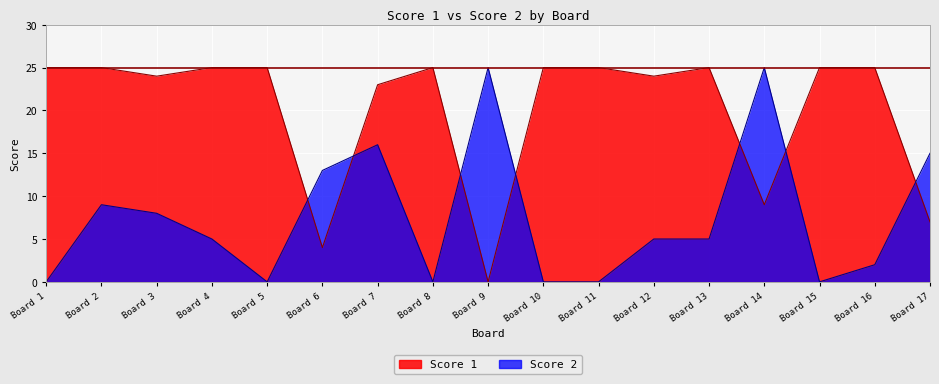

The Score 1 series shows 2 at Board 17. True or false?

False